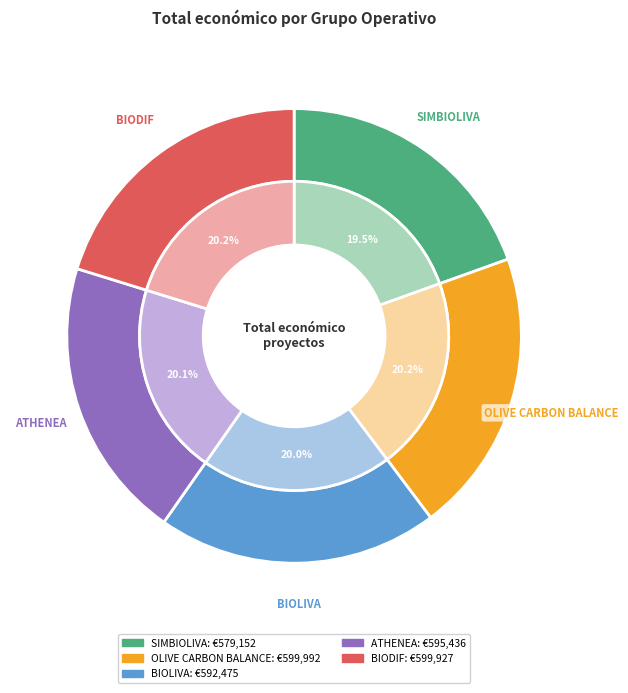

Does ATHENEA represent more than half of the total?

No